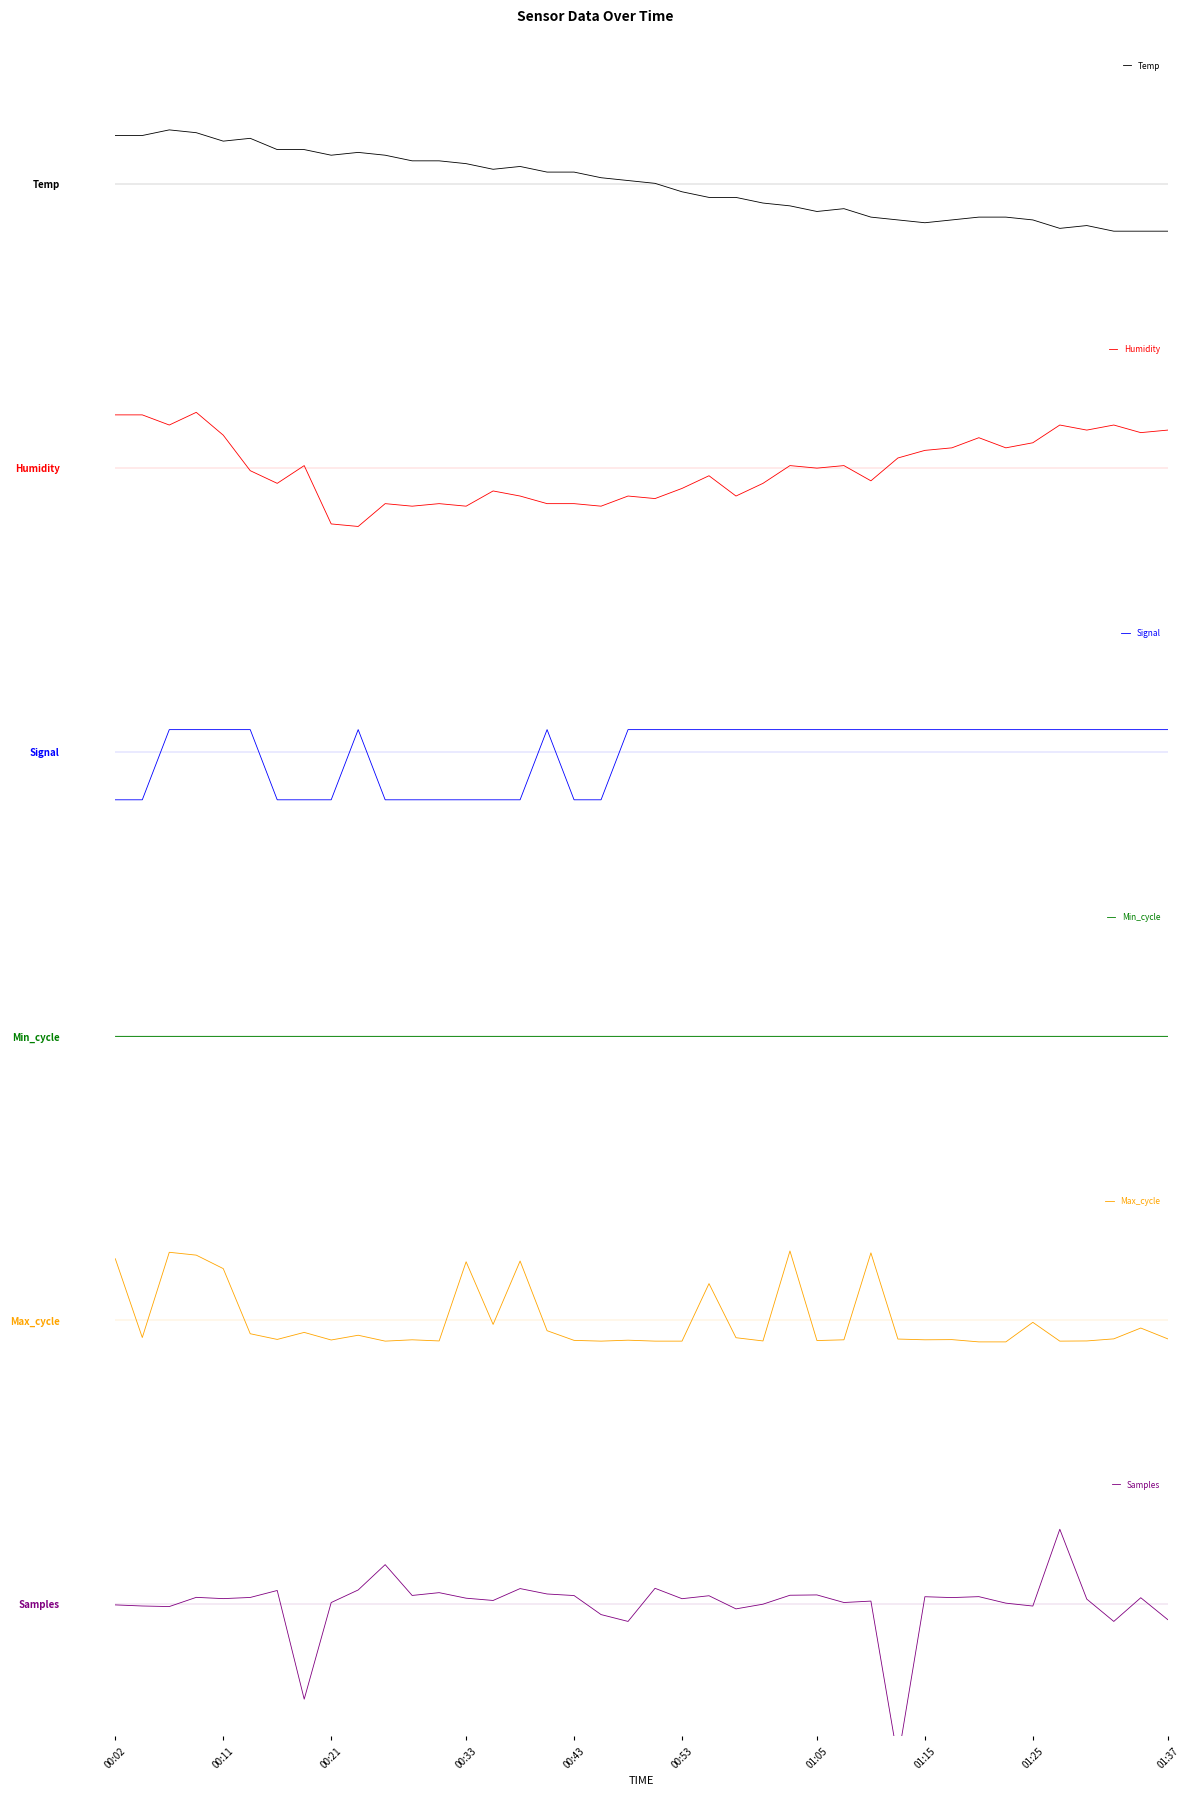

What is the greatest value displayed?

2.3